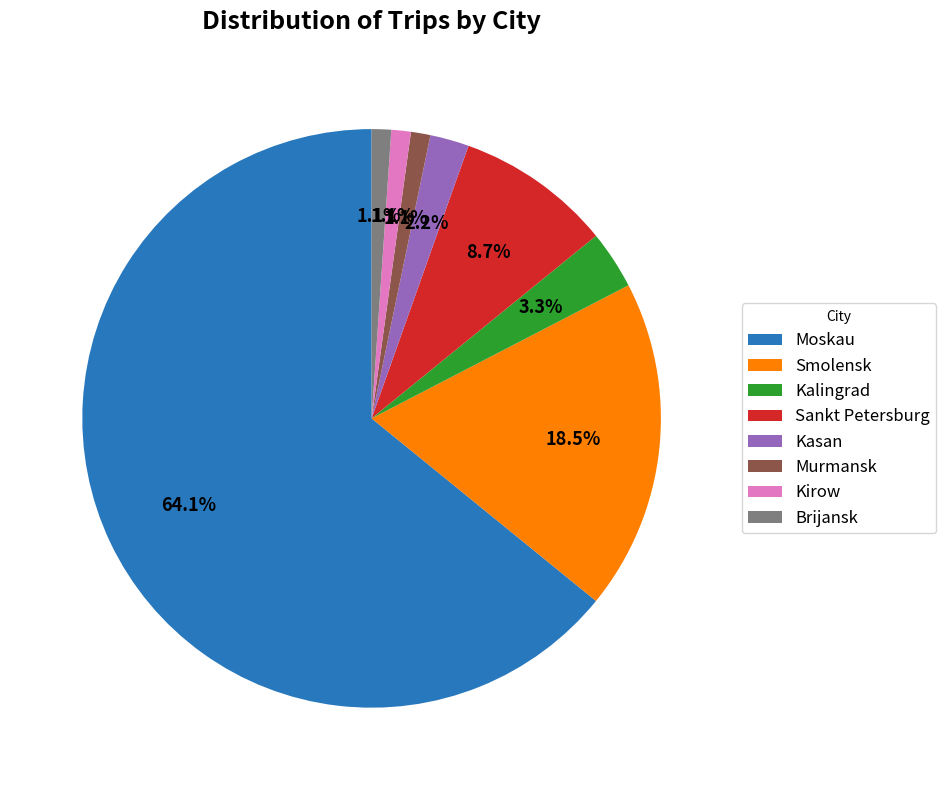

Is there any slice that represents more than half of the pie?

Yes